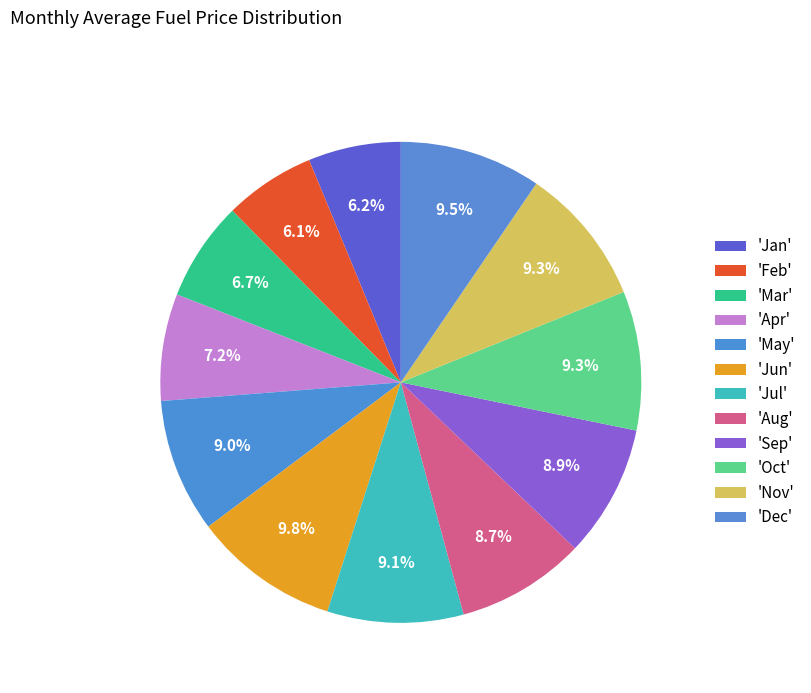

What is the largest slice in the pie chart?

Jun